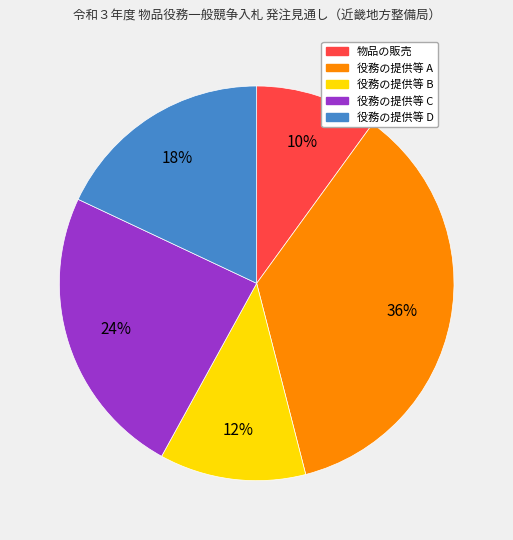

Is there any slice that represents more than half of the pie?

No